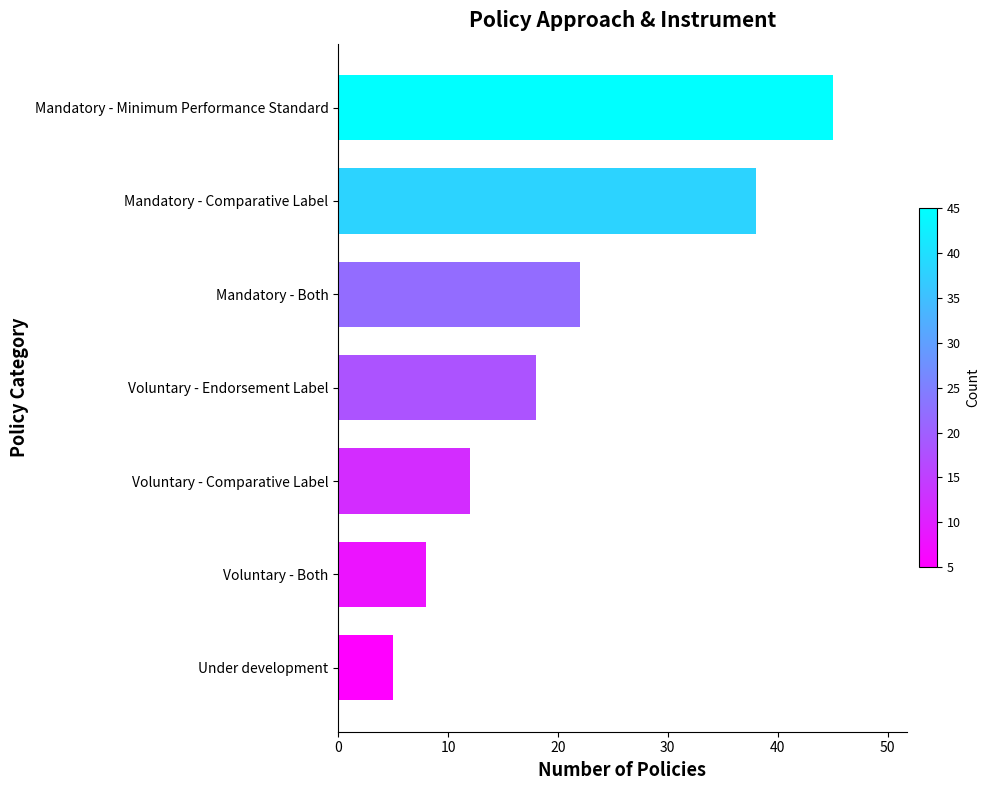

List the labels in order of value, largest first.

Mandatory - Minimum Performance Standard, Mandatory - Comparative Label, Mandatory - Both, Voluntary - Endorsement Label, Voluntary - Comparative Label, Voluntary - Both, Under development